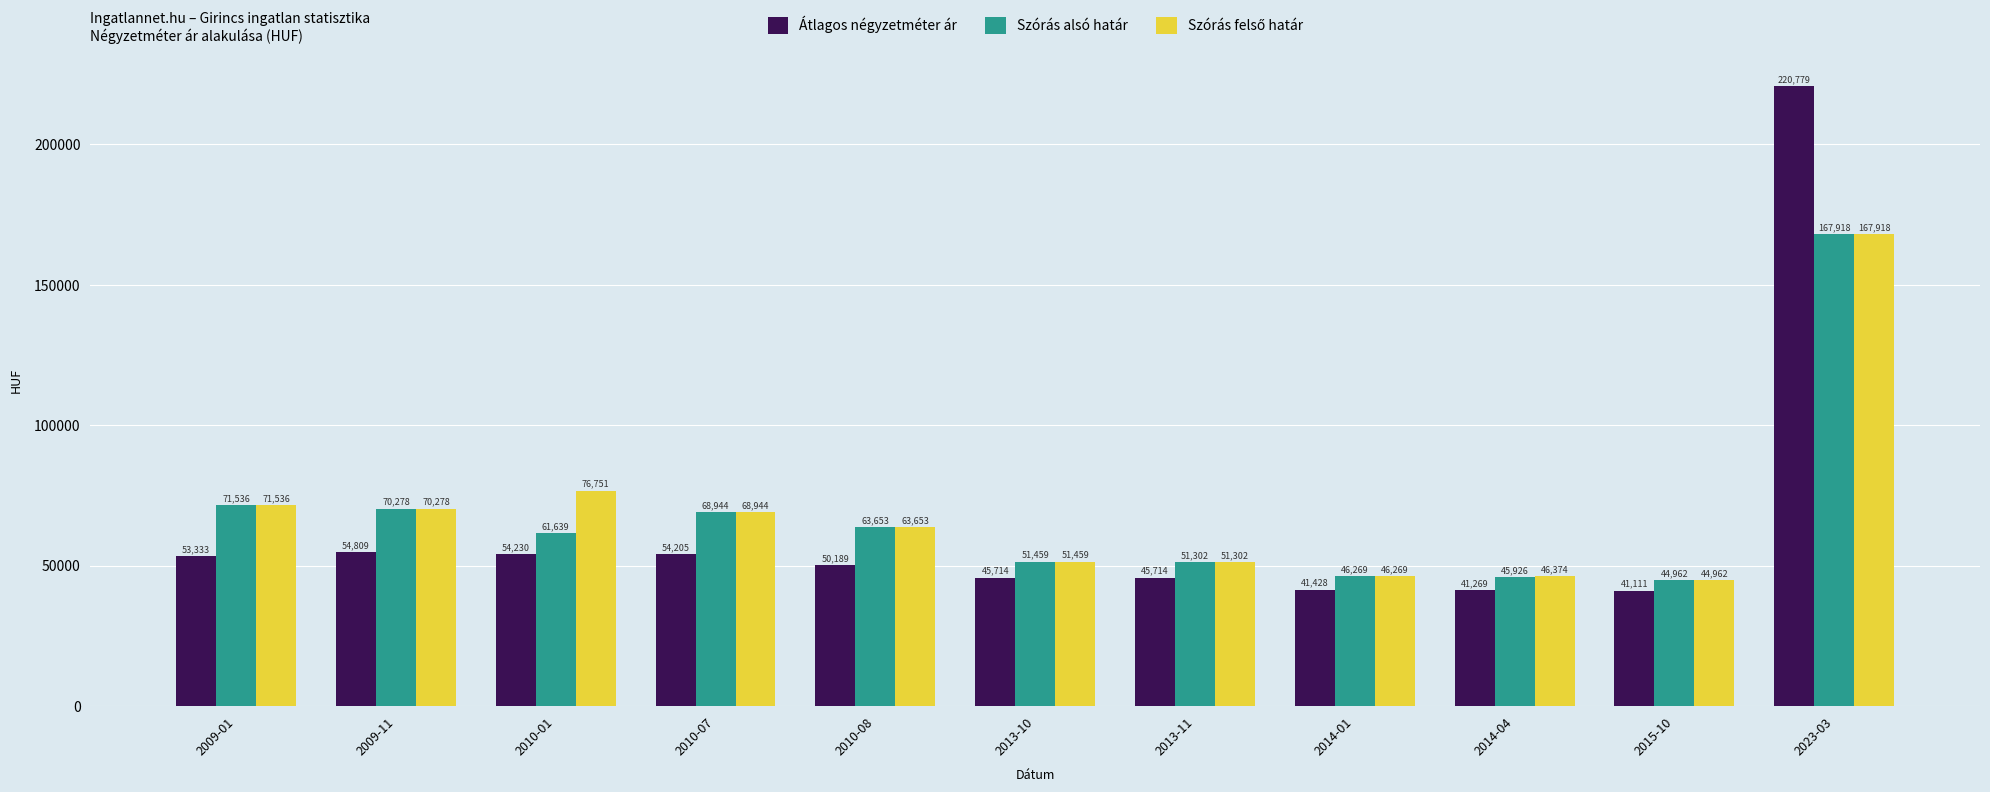

The Szórás alsó határ series shows 109079 at 2010-01. True or false?

False